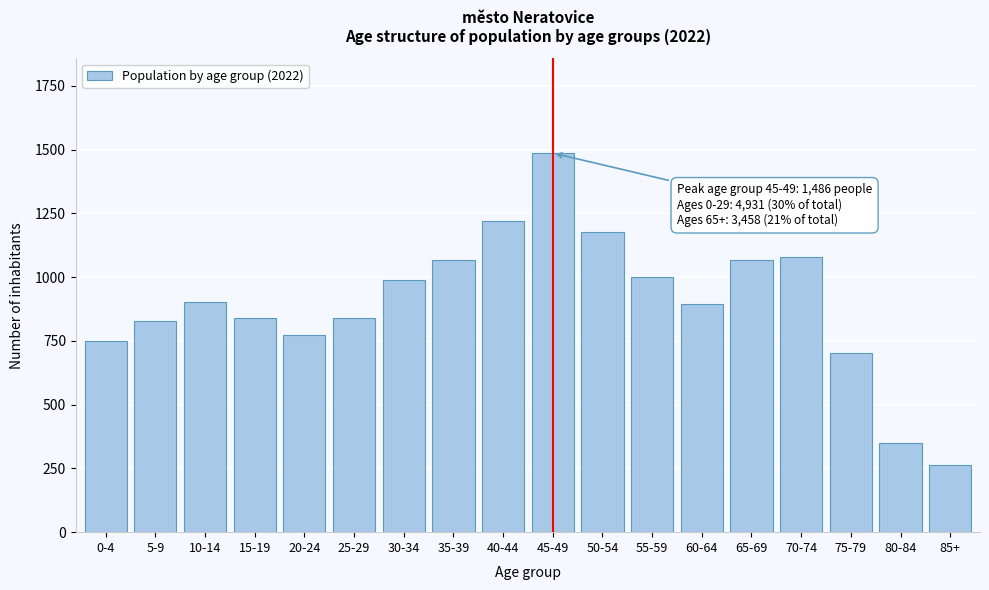

Is it true that the value at 0-4 is 1312?

False